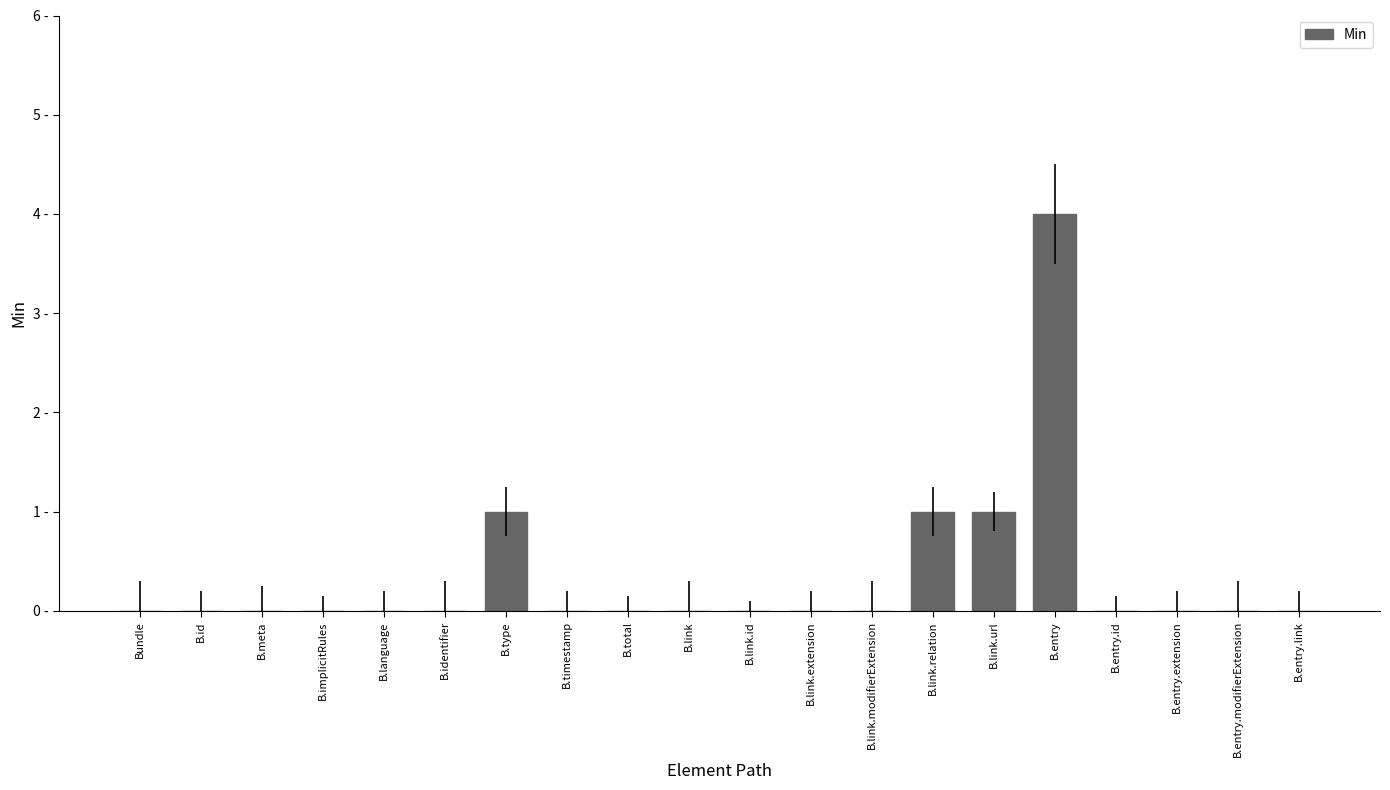

Are the bars horizontal?

No